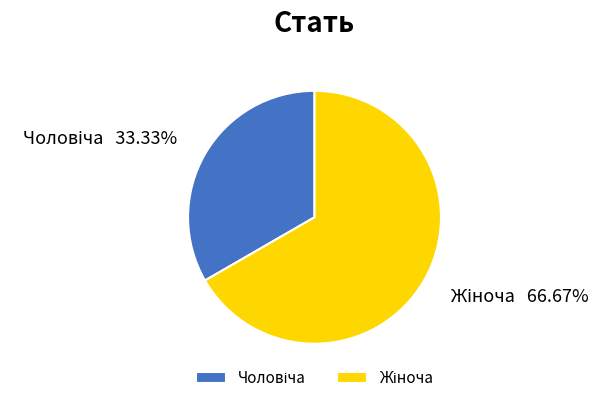

Does any single category account for the majority?

Yes